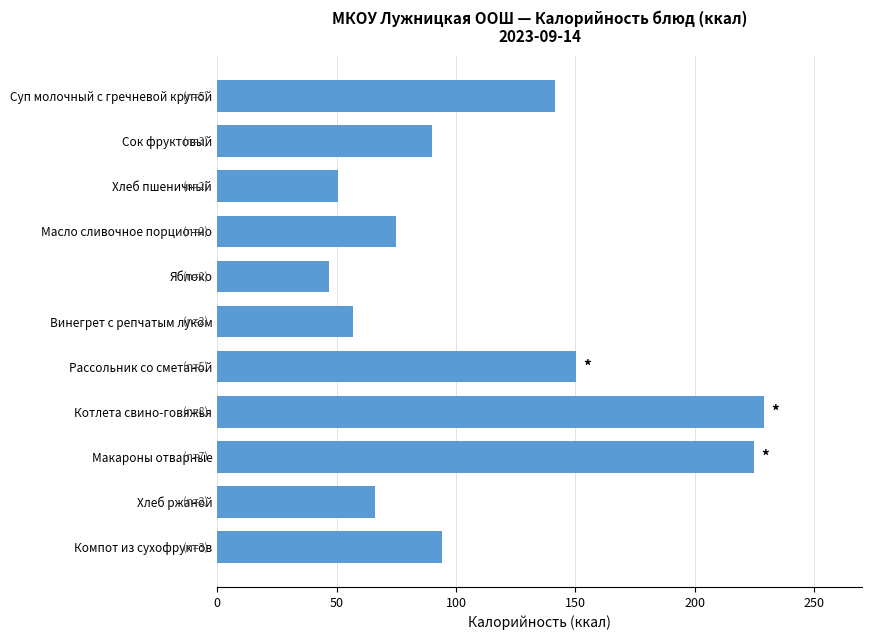

Reading top to bottom, list all the values displayed in this chart.

Суп молочный с гречневой крупой=141.6	Сок фруктовый=90.0	Хлеб пшеничный=50.4	Масло сливочное порционно=75.0	Яблоко=47.0	Винегрет с репчатым луком=56.9	Рассольник со сметаной=150.4	Котлета свино-говяжья=228.8	Макароны отварные=224.6	Хлеб ржаной=66.2	Компот из сухофруктов=94.2